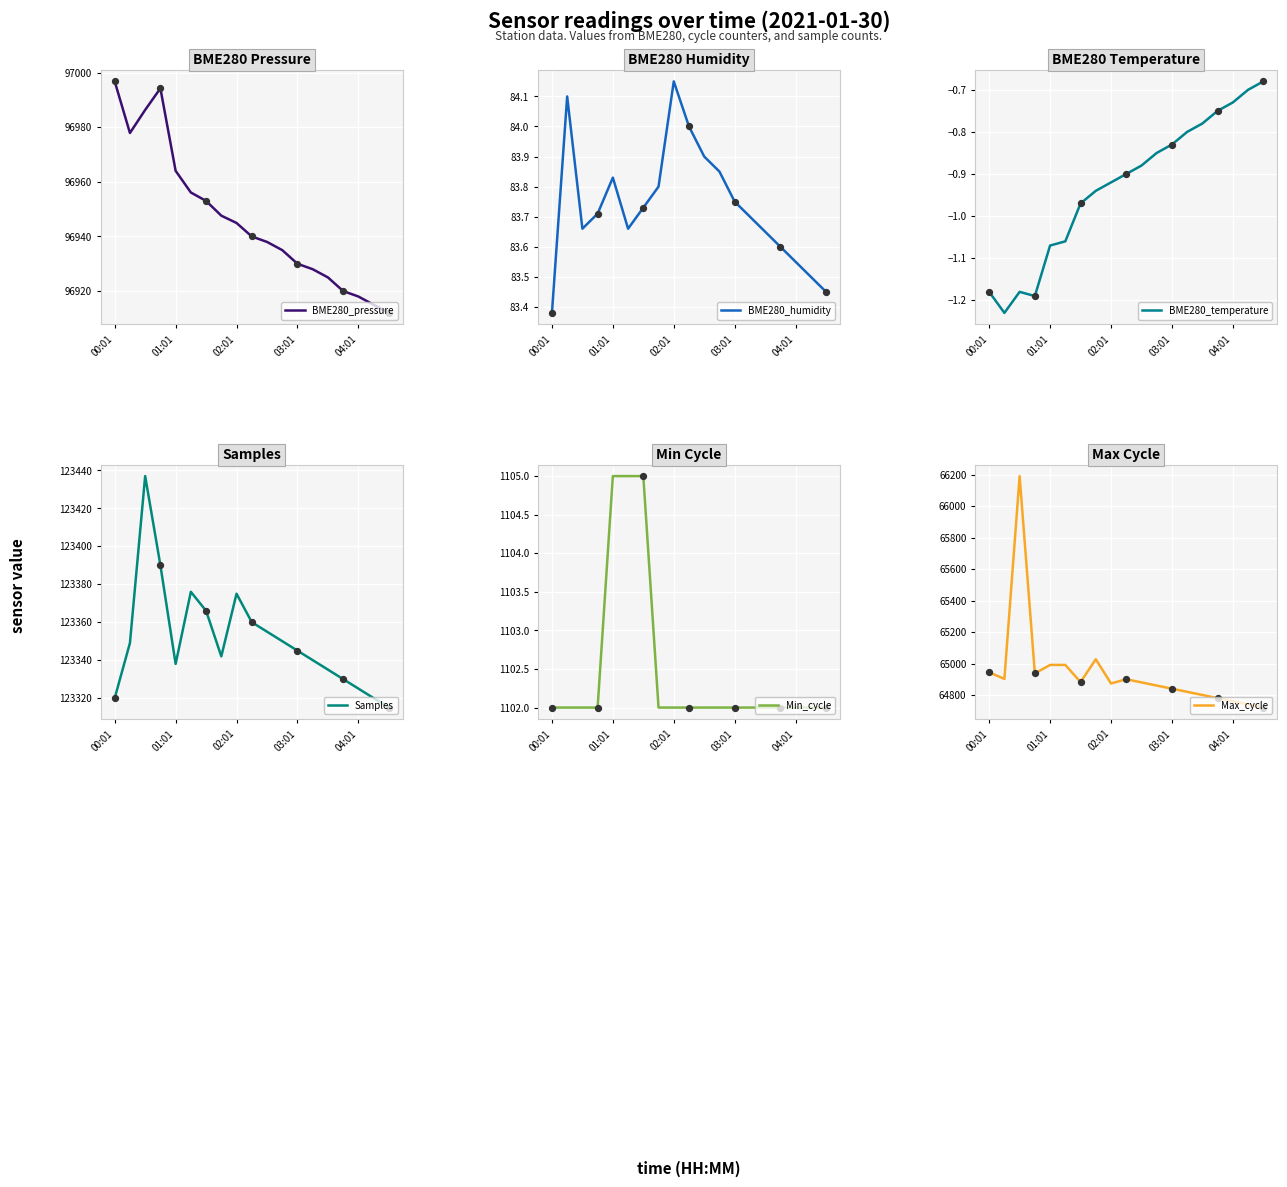

Which series contains the highest Y value?

Samples